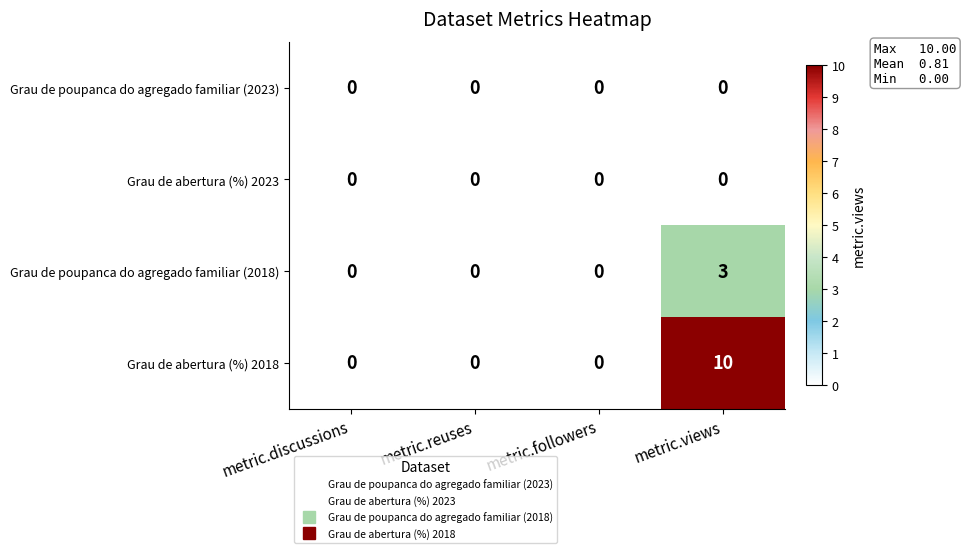

What is the maximum value shown in the chart?

10